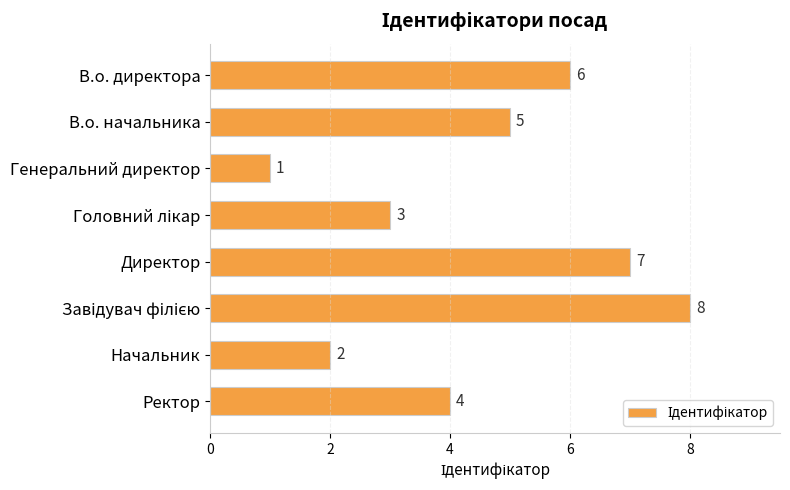

What is the difference between the maximum and minimum values?

7